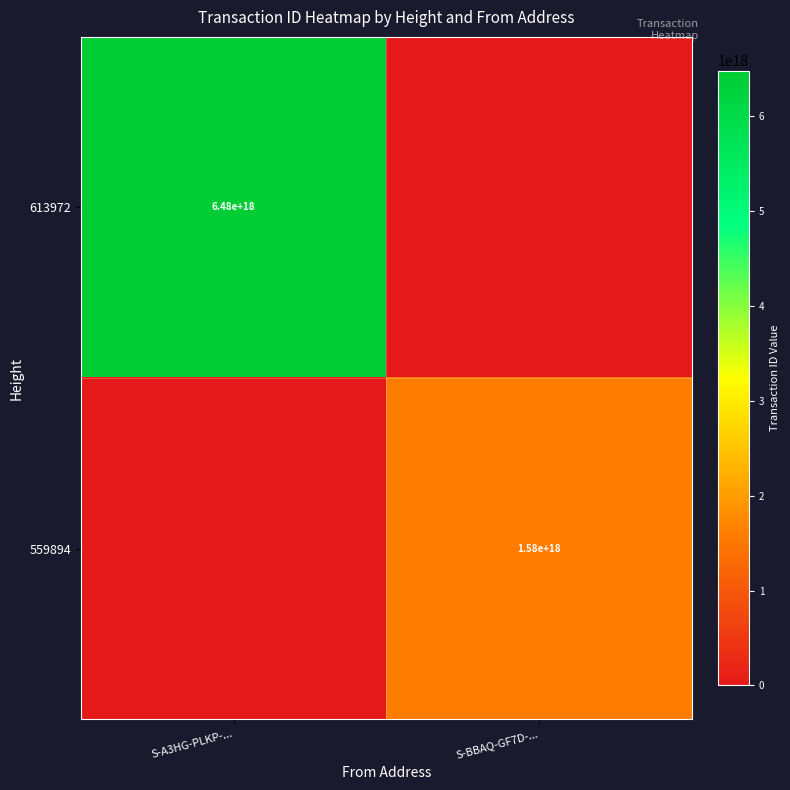

At how many categories does at least one series exceed 2543909299233850880?

1